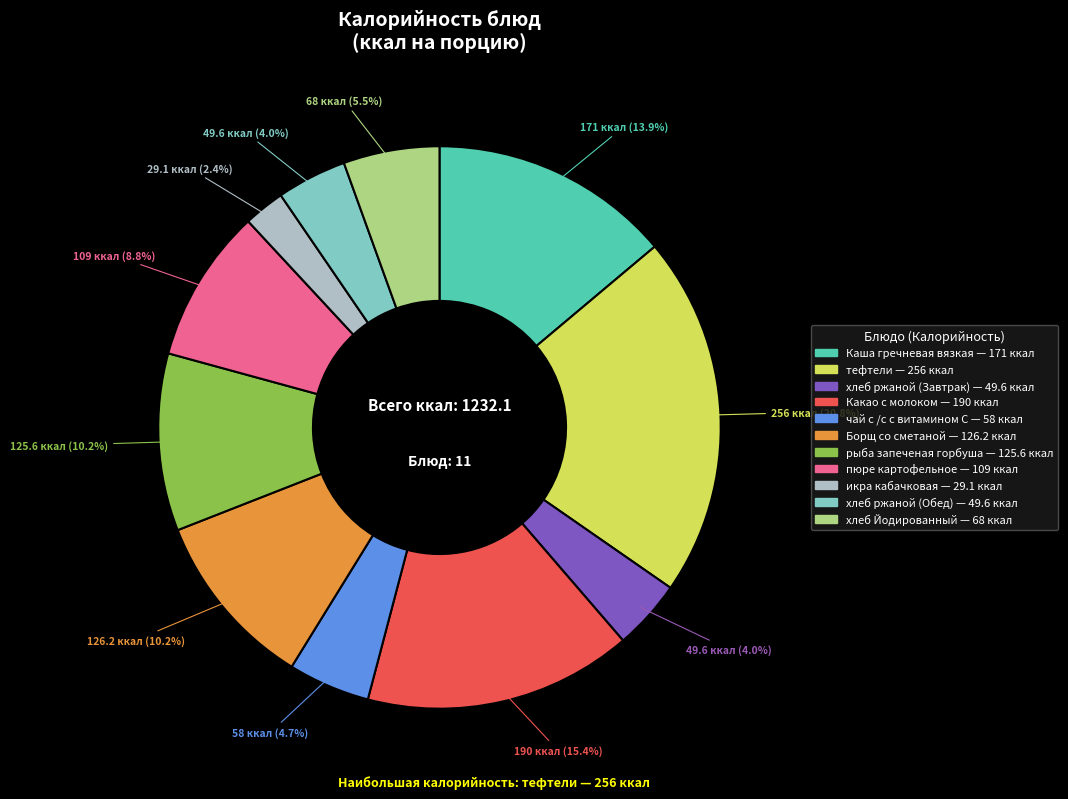

How many slices are in this pie chart?

11